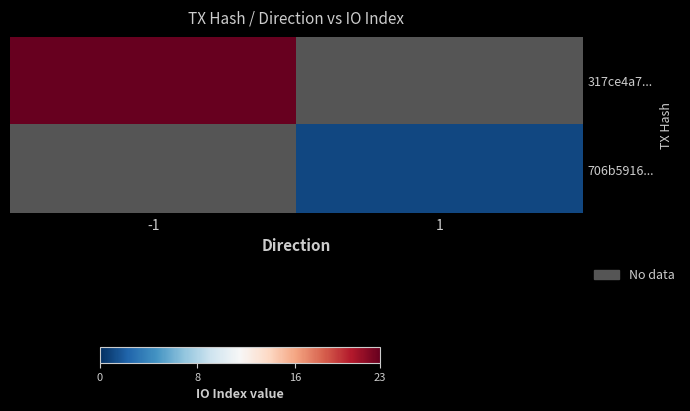

List the series in order of their overall mean, highest first.

317ce4a7..., 706b5916...